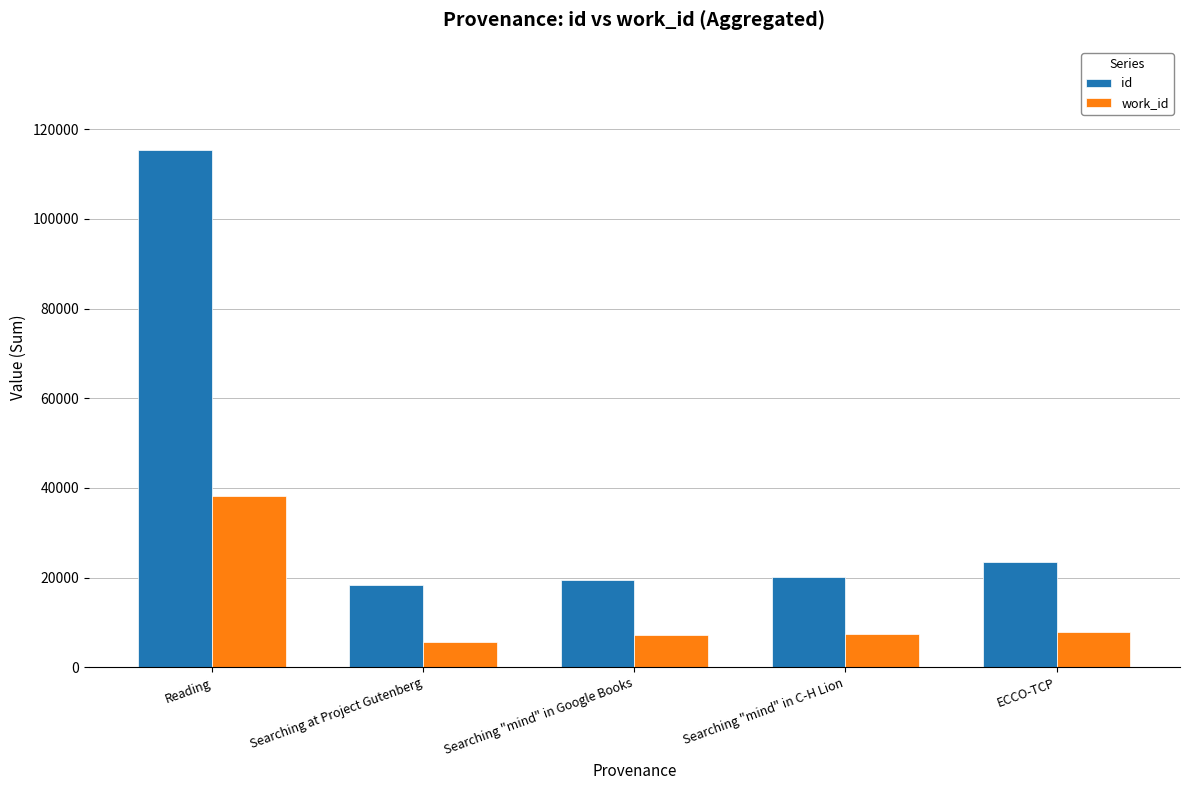

Rank the series at Searching "mind" in Google Books from lowest to highest value.

work_id, id